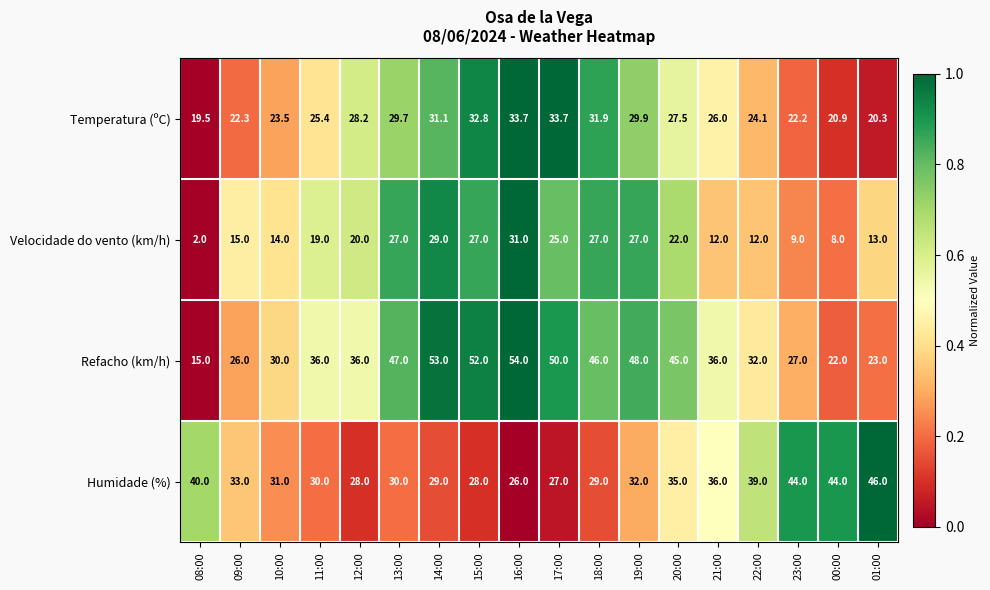

What is the approximate value of Refacho (km/h) at 14:00?

53.0